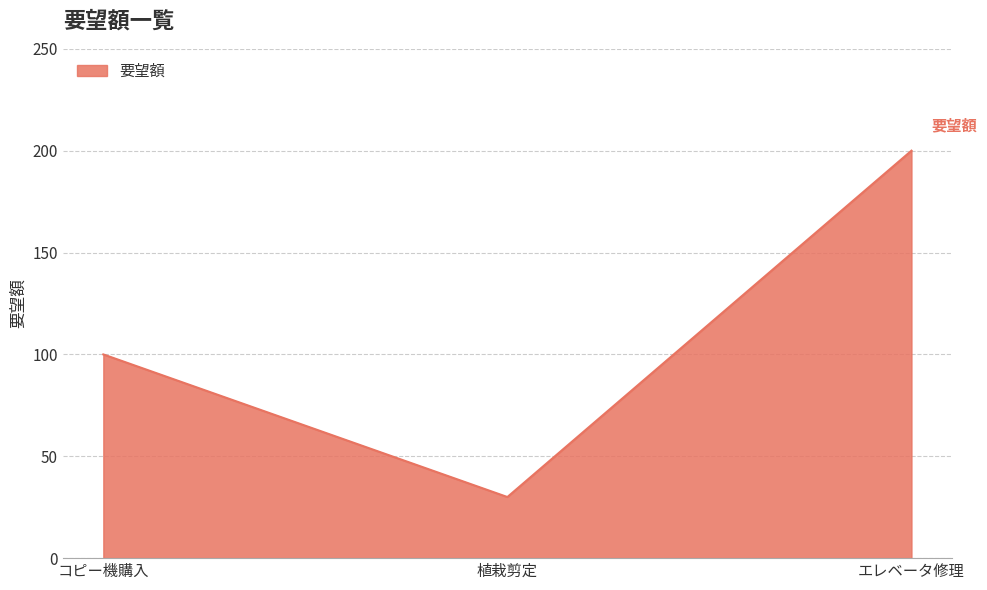

What is the maximum value shown in the chart?

200